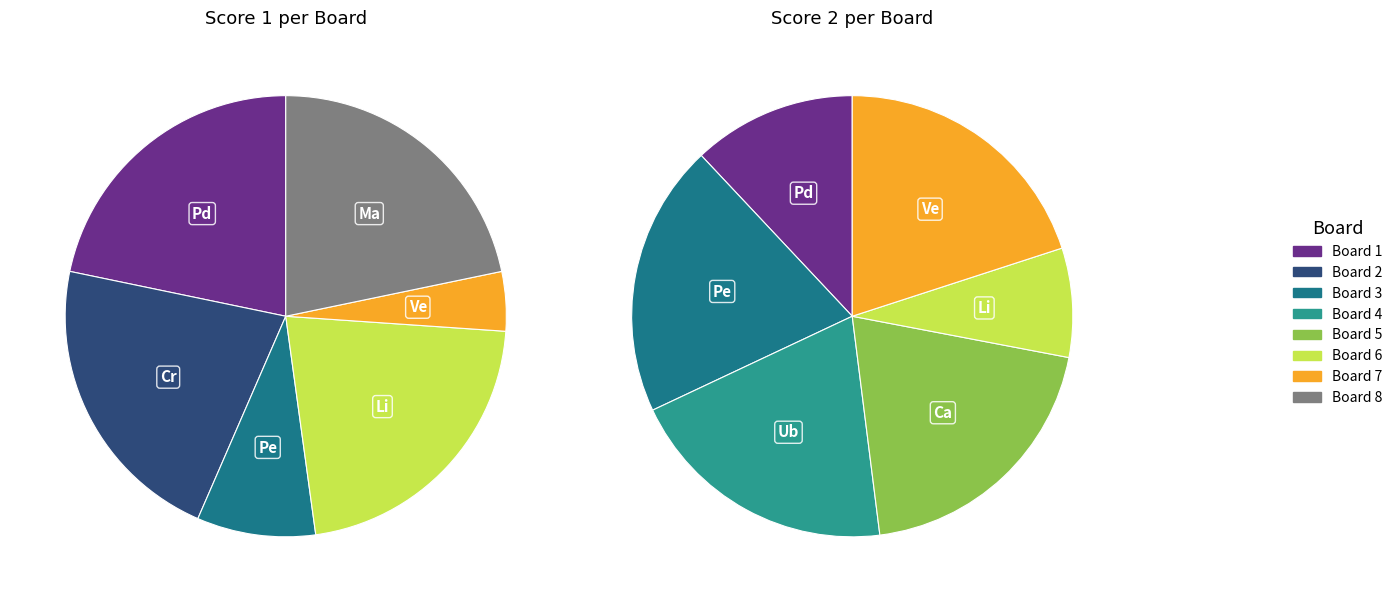

What is the total percentage of Board 5 and Board 3?

8.7%